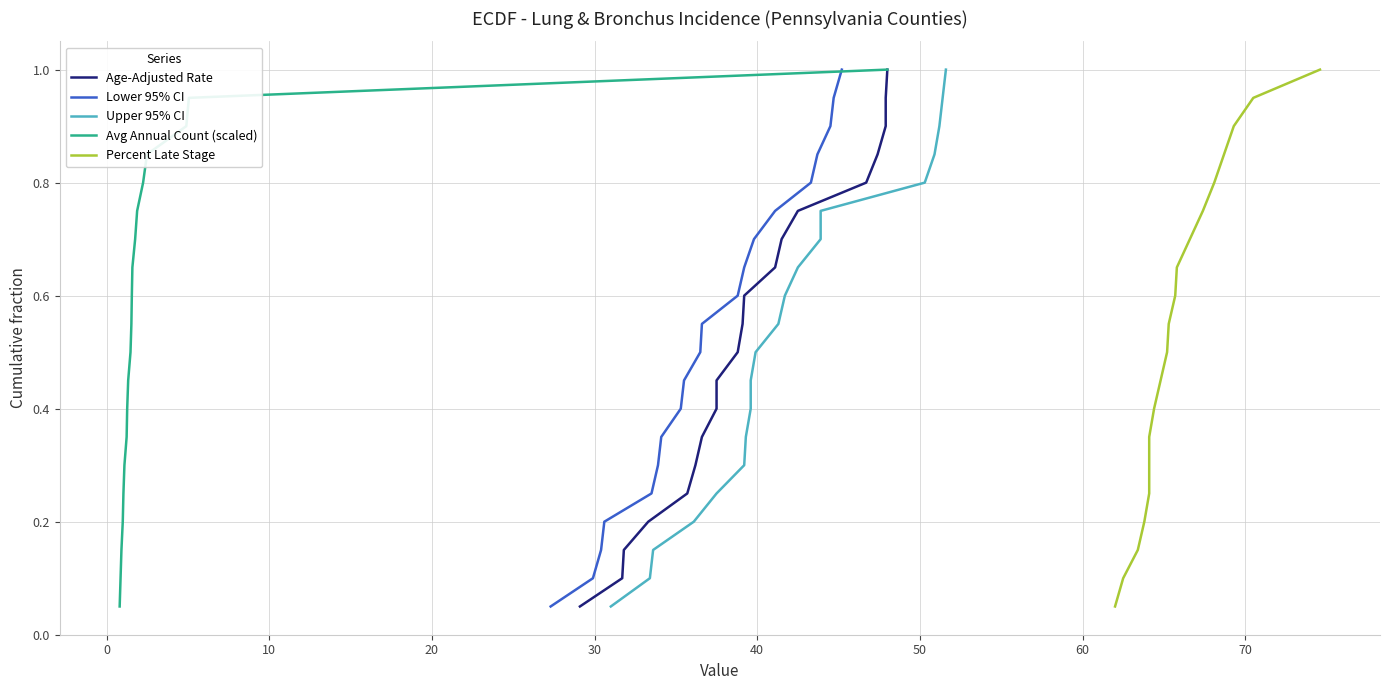

Which series has the largest total across all categories?

Age-Adjusted Rate